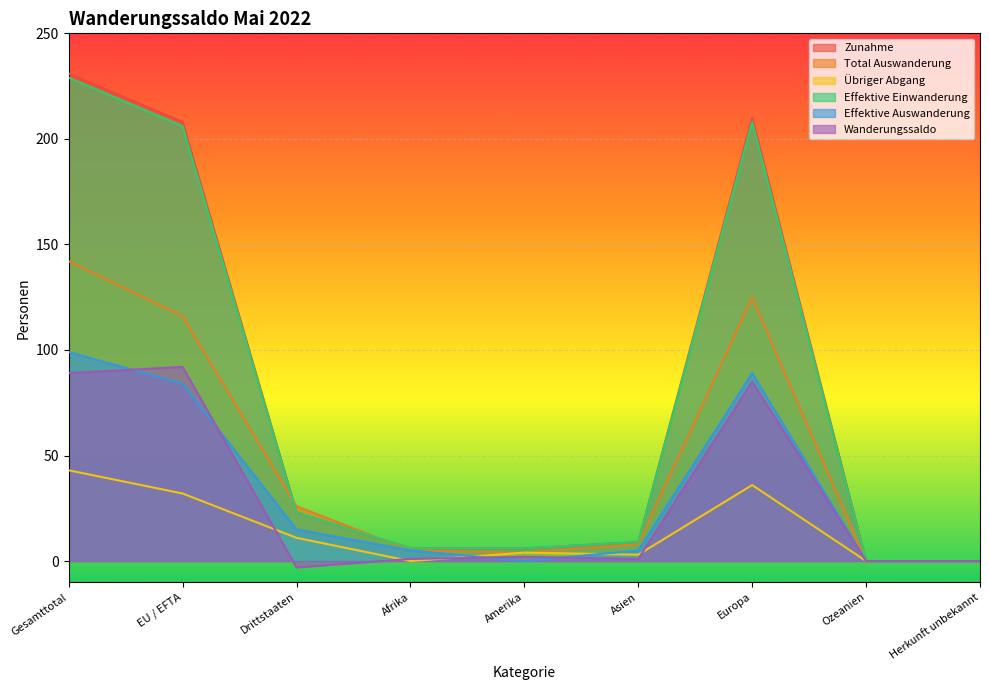

What is the label of the 7th point from the right?

Drittstaaten